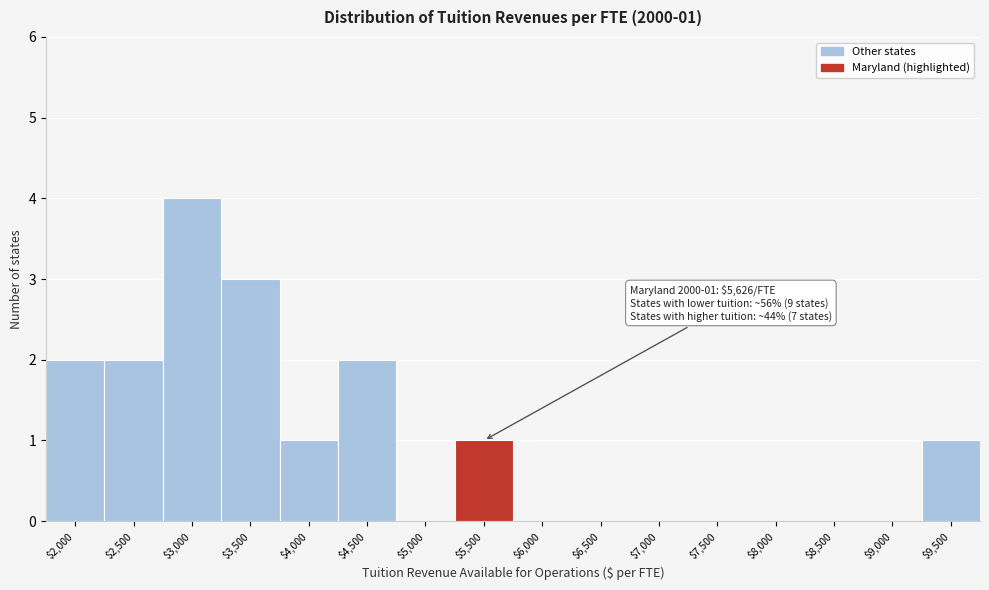

What is the sum of all values?

16